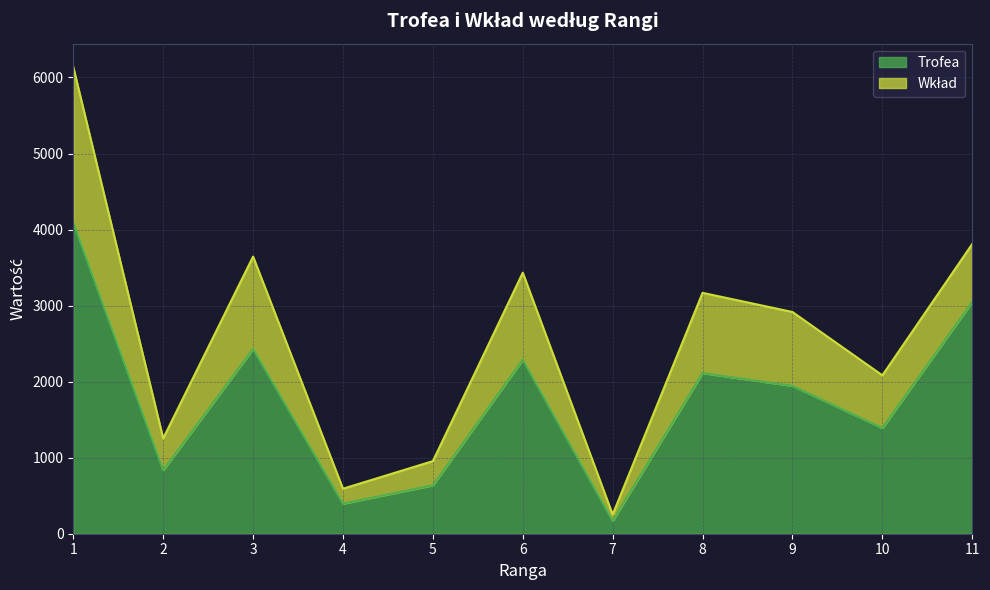

What is the value of the 3rd point from the left?

2430